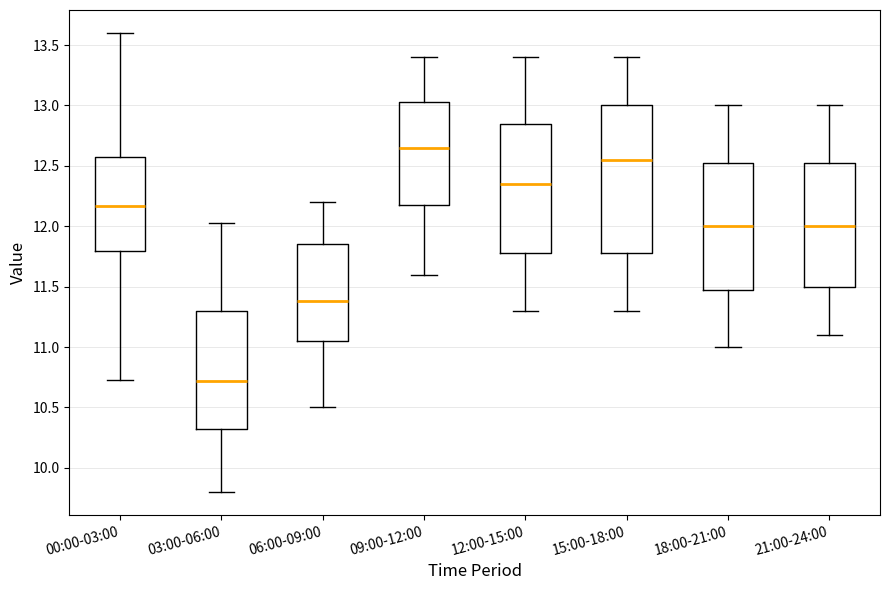

Where does the median line of the box for 18:00-21:00 sit on the y-axis? The values are not printed on the chart, so give them approximately, as read against the axis.

12.00